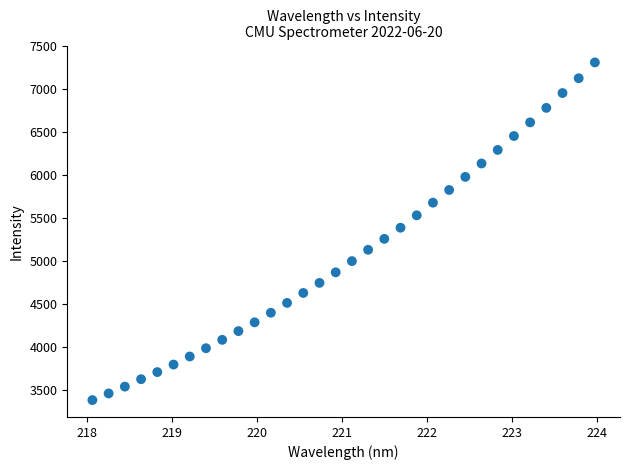

What is the range of X values (max minus min)?

5.9